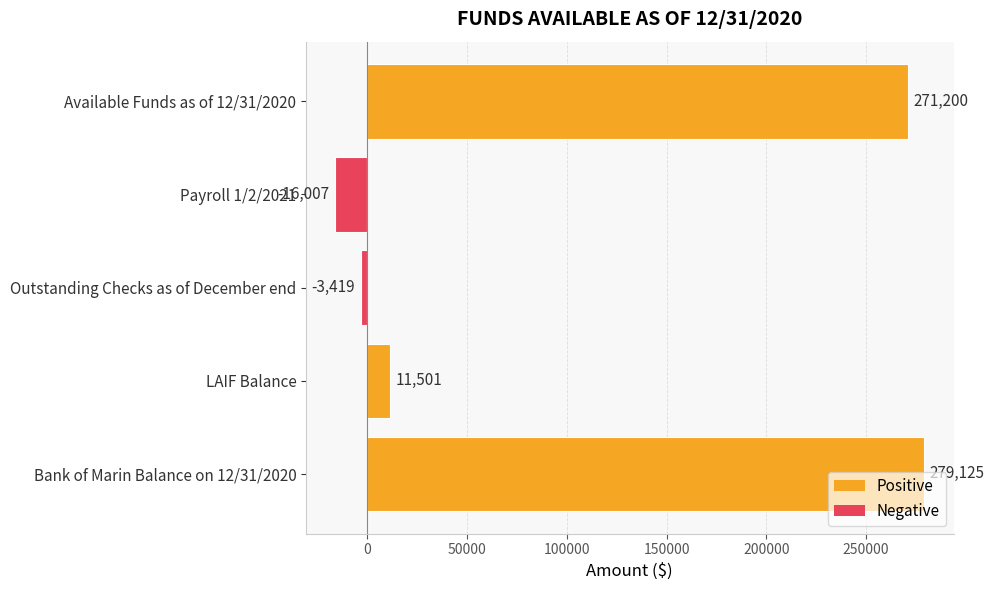

What is the ratio of the value at Bank of Marin Balance on 12/31/2020 to the value at LAIF Balance?

24.3